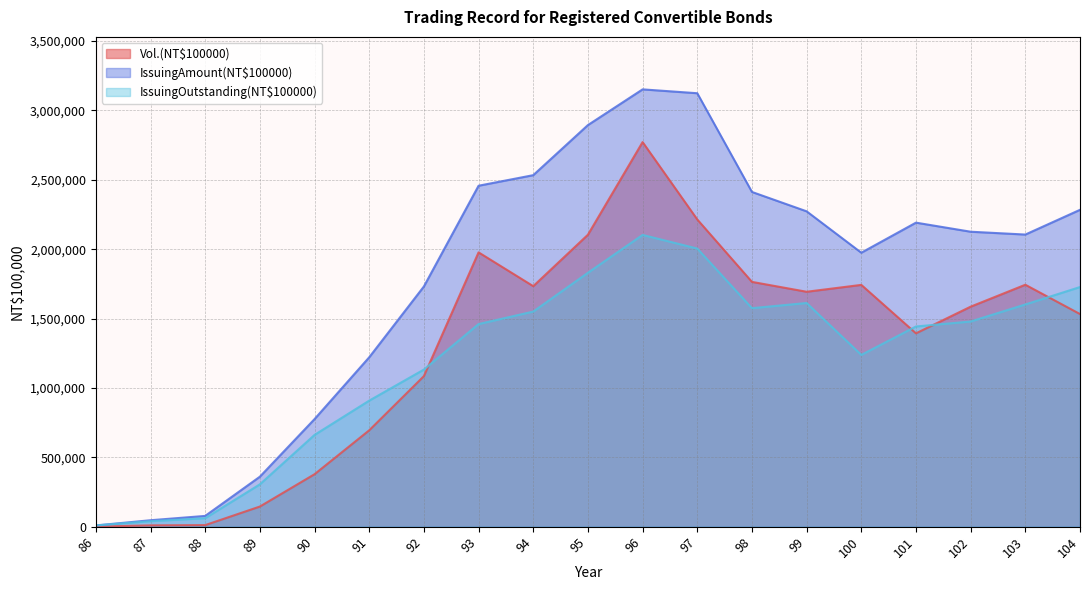

Is the value of IssuingOutstanding(NT$100000) at 97 greater than the value of IssuingAmount(NT$100000) at 92?

Yes